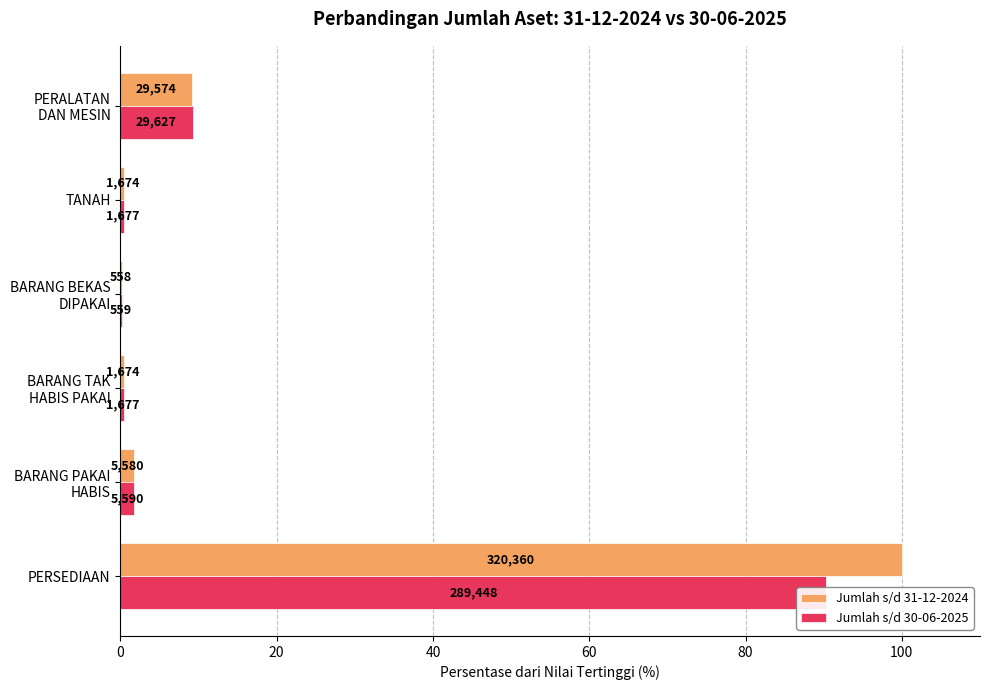

Which series has the largest total across all categories?

Jumlah s/d 31-12-2024